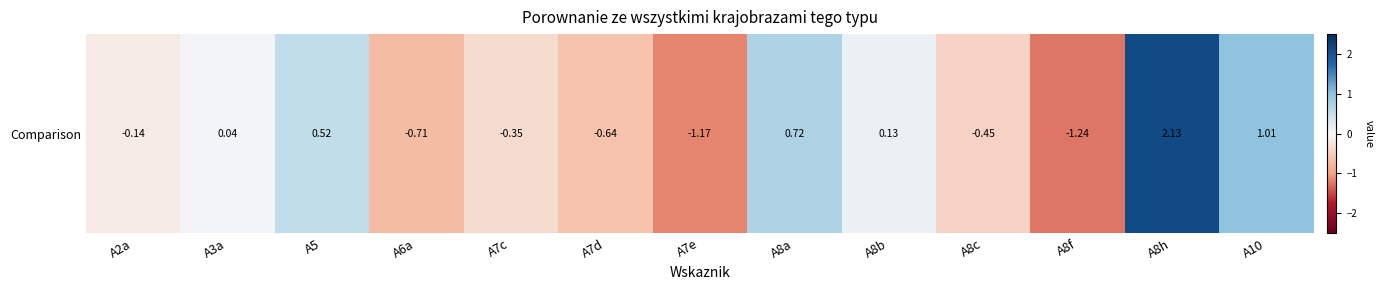

How many positive values are there?

6